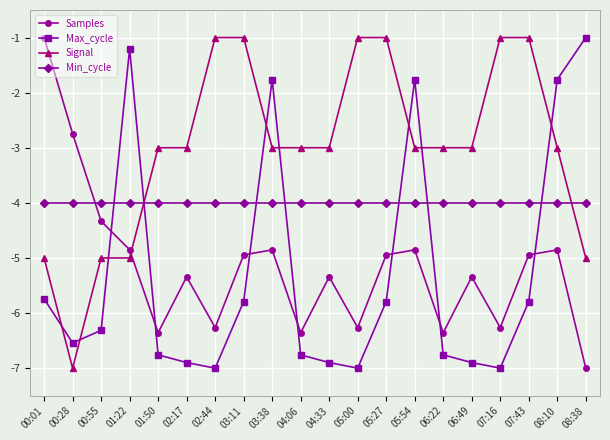

True or false: Max_cycle and Samples cross at least once.

True